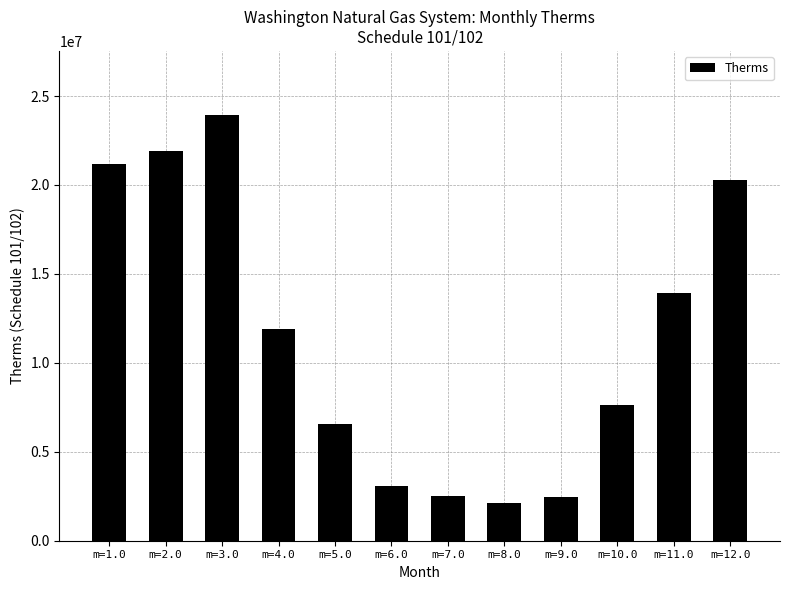

How many bars are there in total?

12